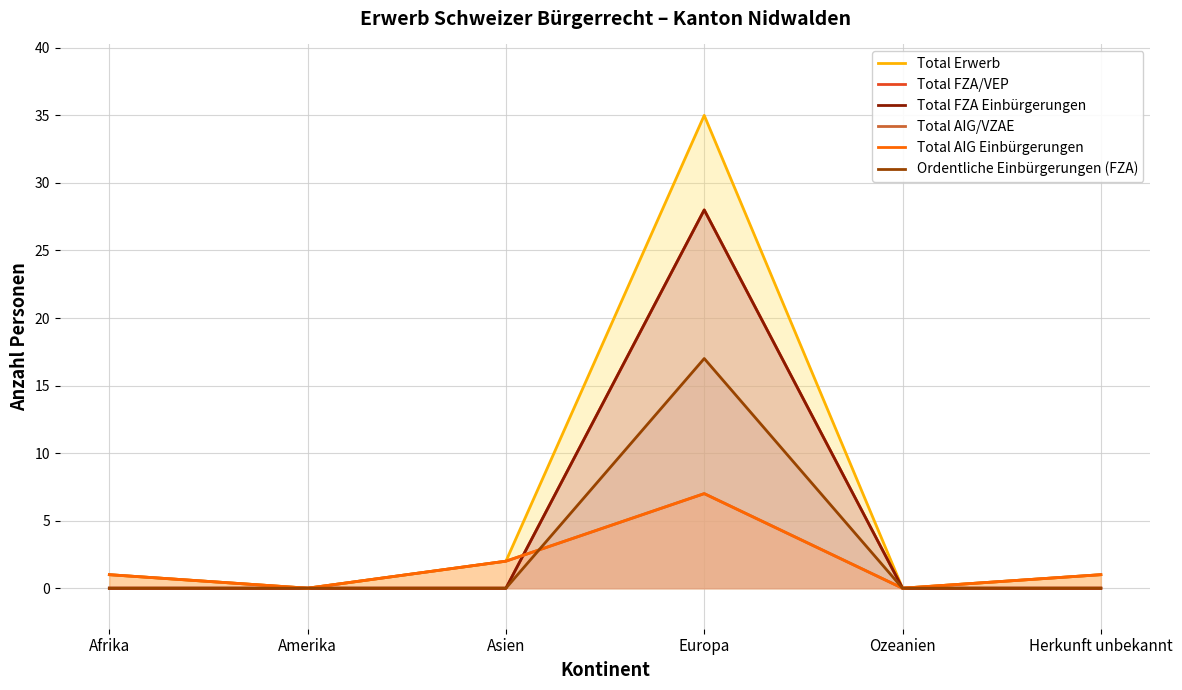

At which label is Total FZA Einbürgerungen closest to 14?

Afrika